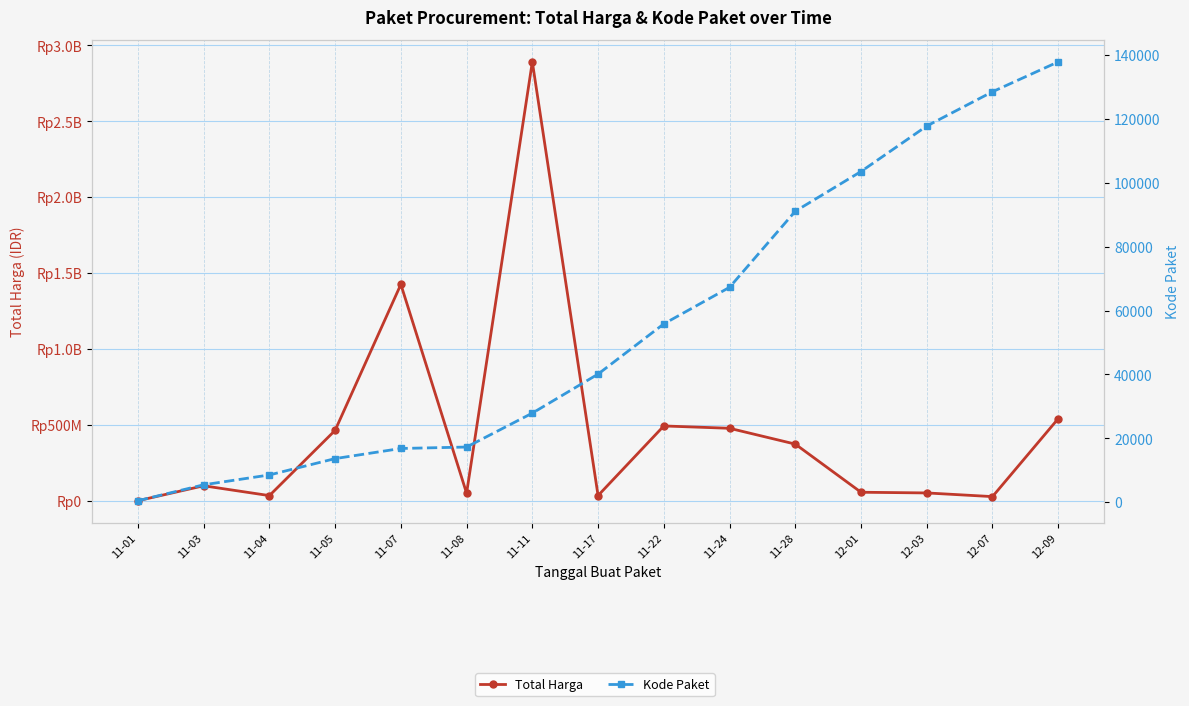

At which category does Total Harga reach its first local peak?

11-03